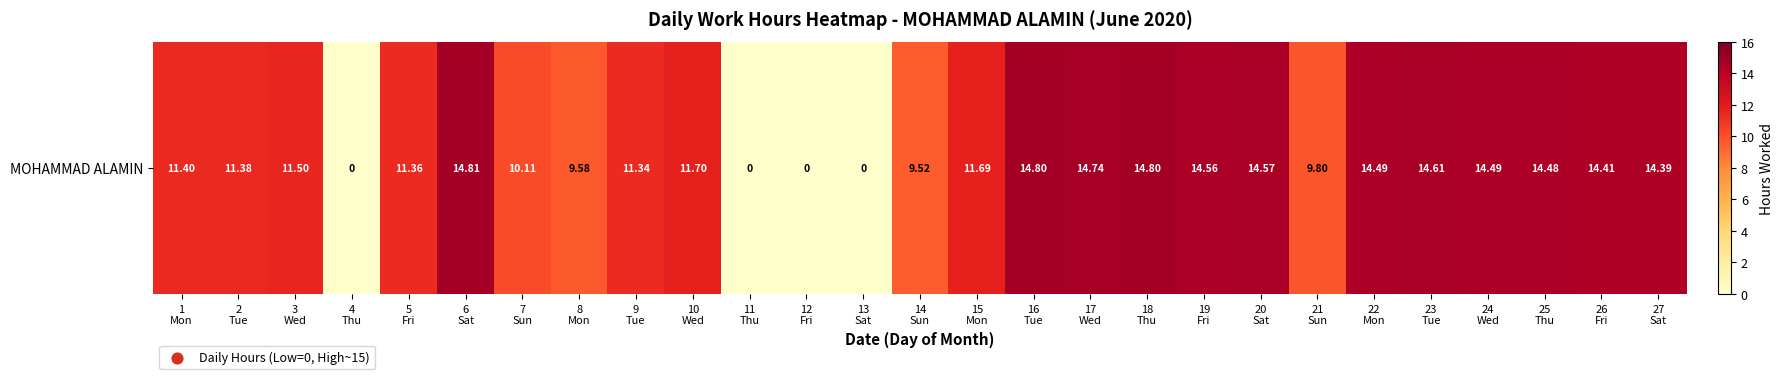

What is the difference between the maximum and minimum values?

14.8